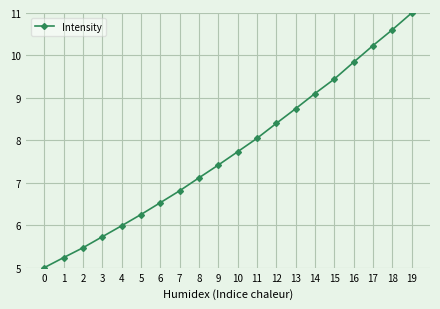

Is it true that the value at 9 is 7.4?

True